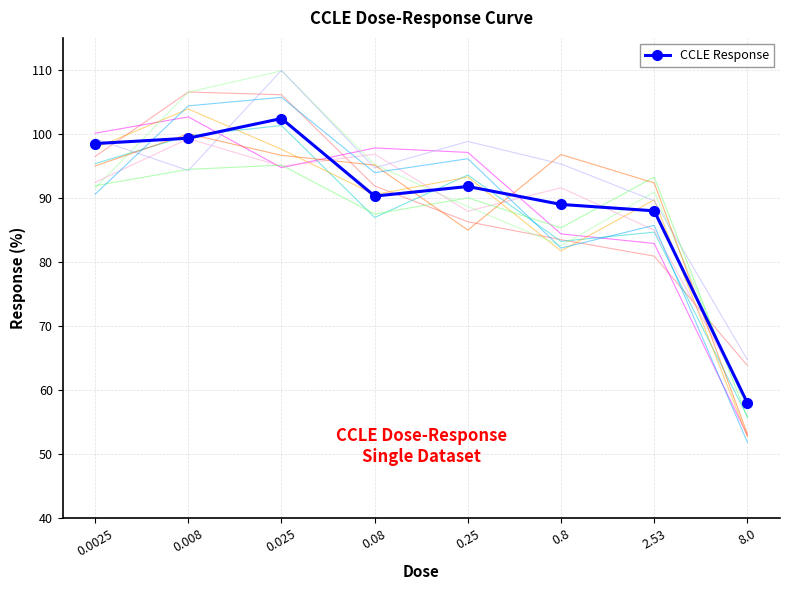

What is the label of the 5th point from the left?

0.25